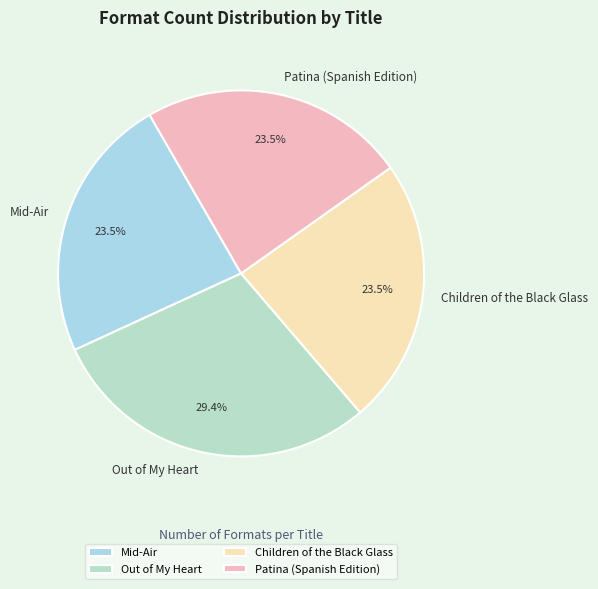

Is there a majority slice in this chart?

No